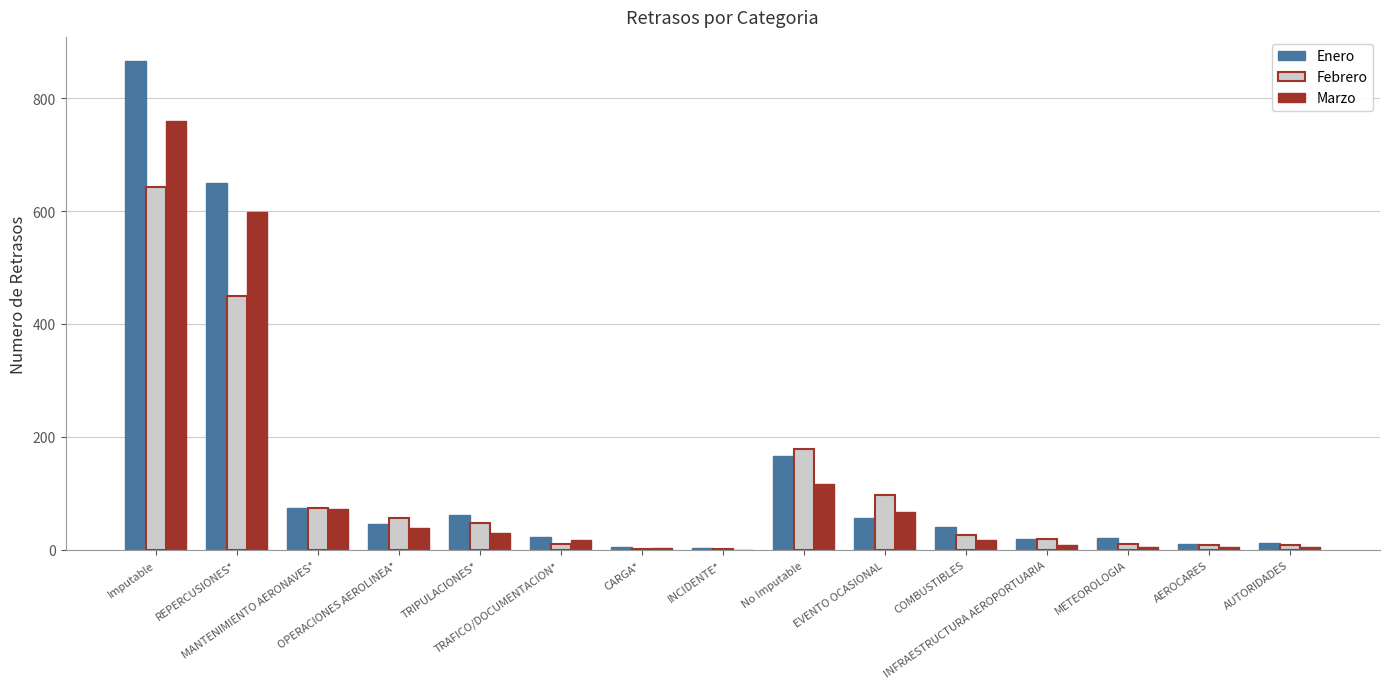

What is the highest value of the Febrero series?

643